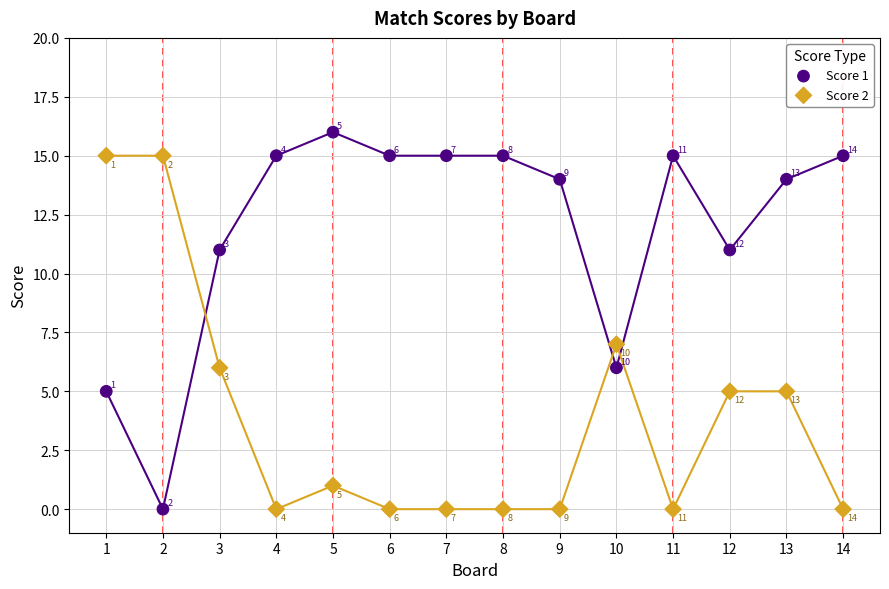

Which series contains the highest Y value?

Score 1